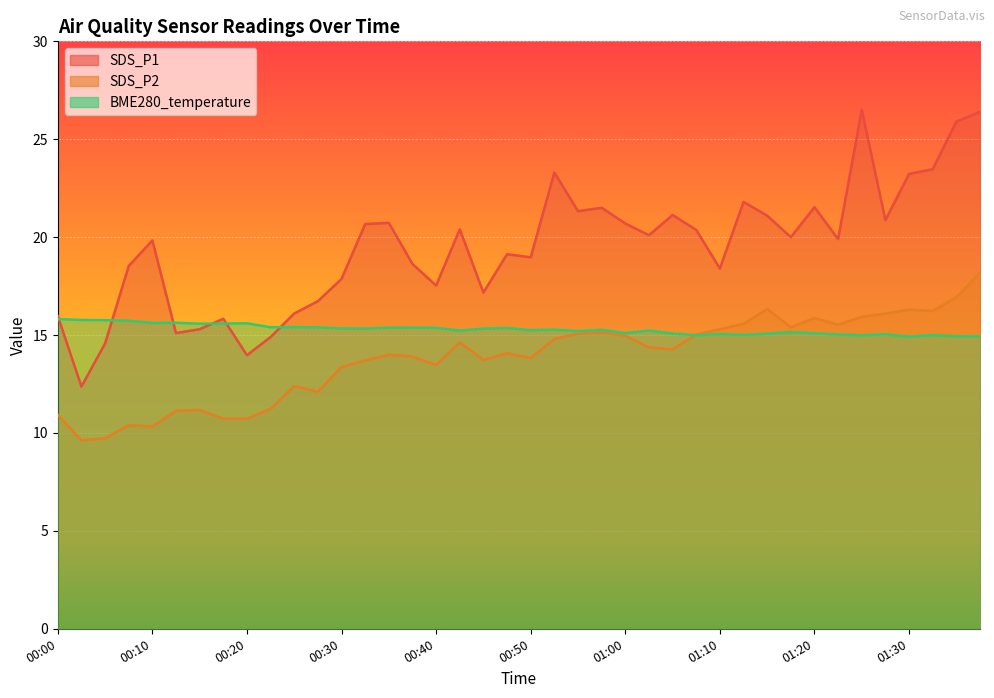

What is the sum of the SDS_P1 values at 00:07 and 00:55?

39.9